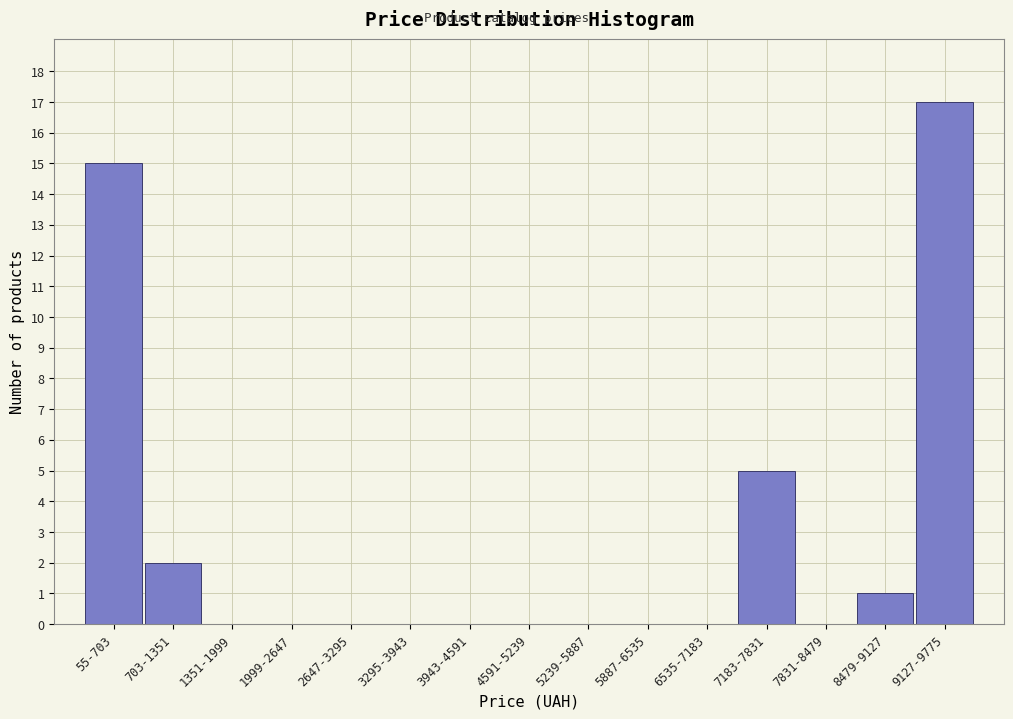

Reading right to left, extract all data points from this chart.

9127-9775=17	8479-9127=1	7831-8479=0	7183-7831=5	6535-7183=0	5887-6535=0	5239-5887=0	4591-5239=0	3943-4591=0	3295-3943=0	2647-3295=0	1999-2647=0	1351-1999=0	703-1351=2	55-703=15